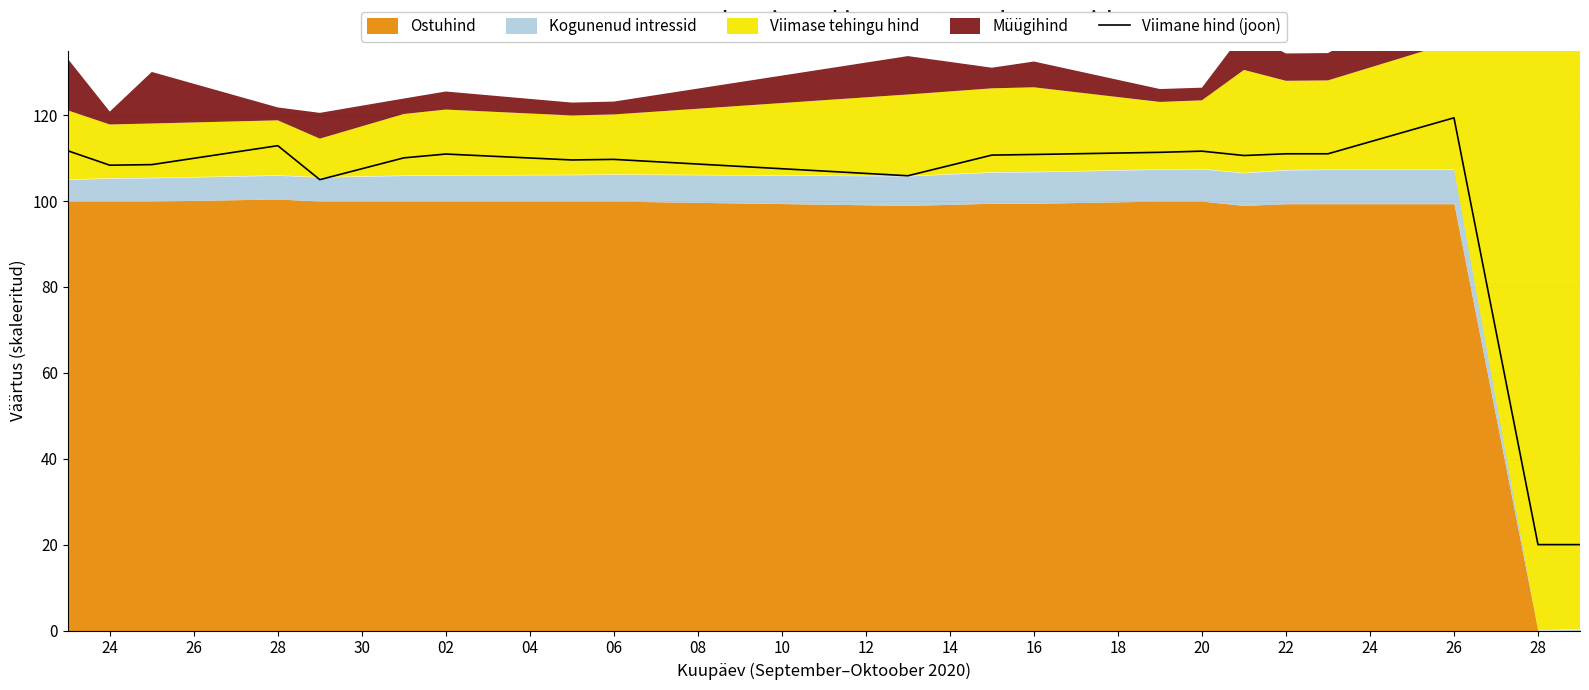

What is the label of the 11th point from the right?

12